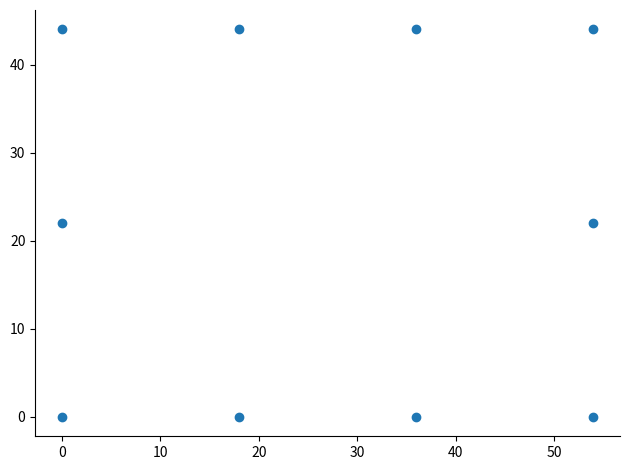

What is the average X value?

27